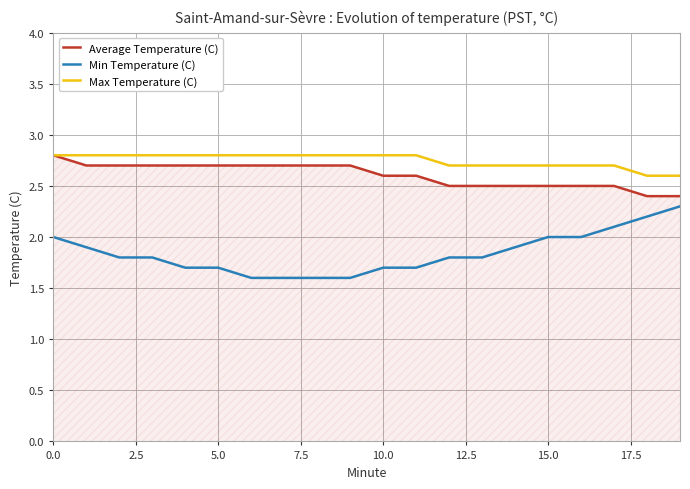

True or false: Max Temperature (C) and Min Temperature (C) intersect in this chart.

False